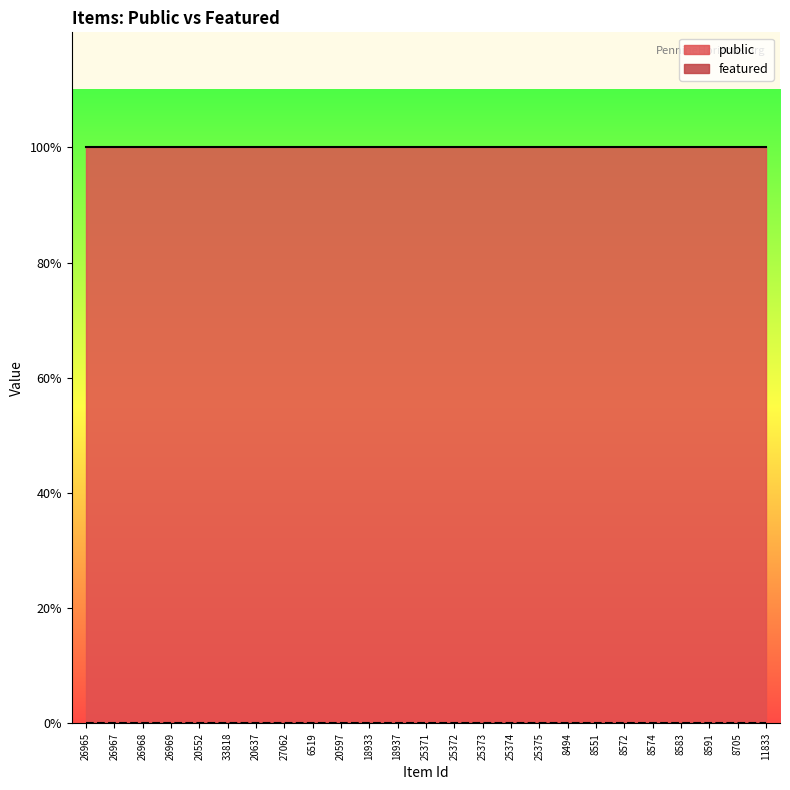

Which series has the largest total across all categories?

public